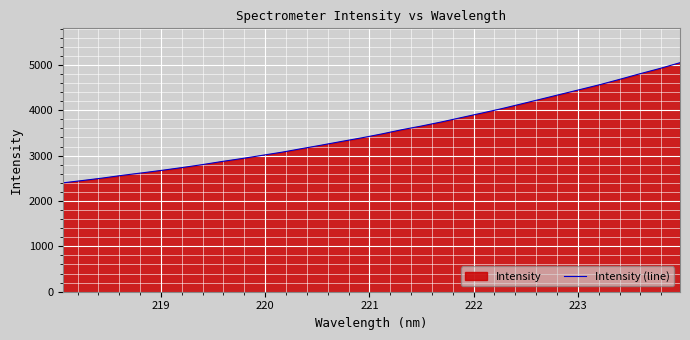

How many values are below 3476?

16